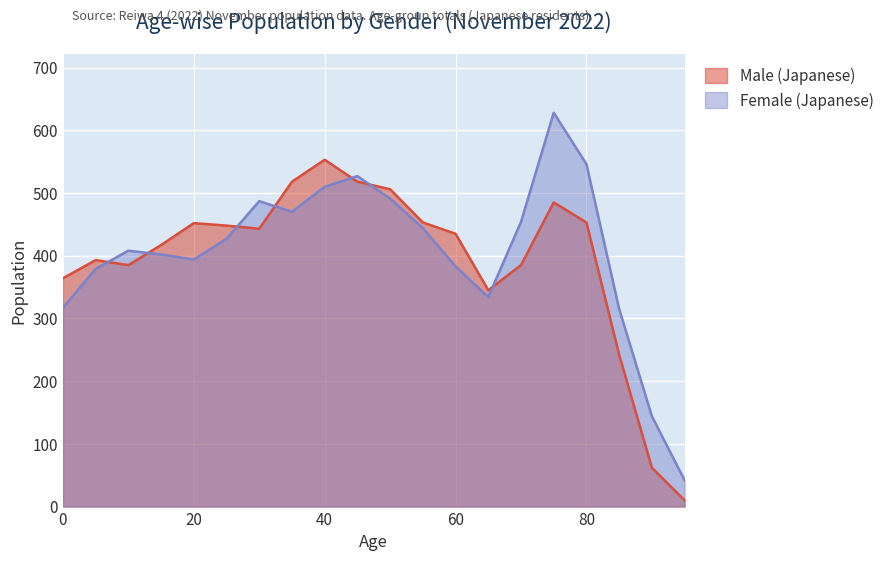

What is the total value across all series at 0?

681